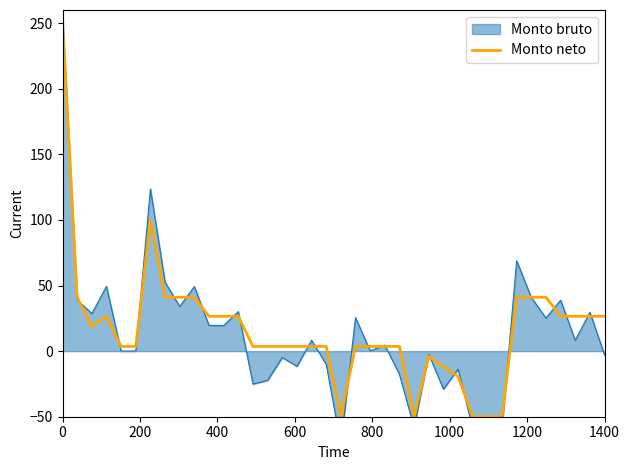

What is the minimum value for Monto neto?

-50.0